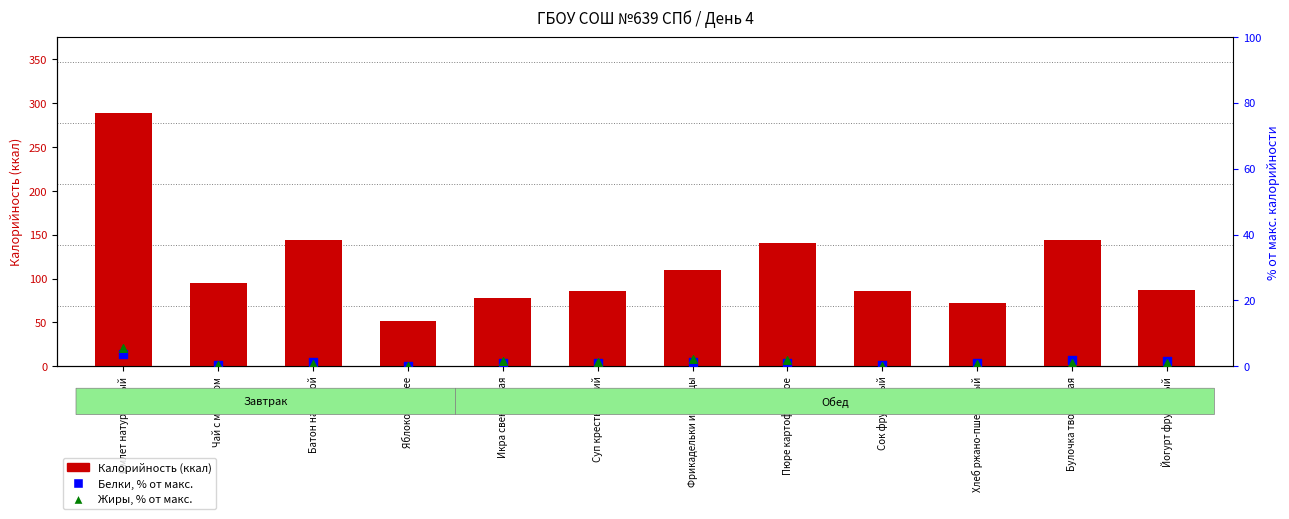

At which category is the sum across all series the highest?

Омлет натуральный